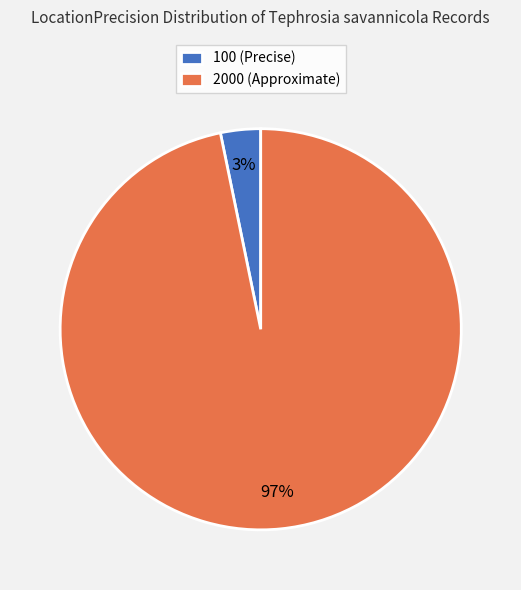

Do 2000 (Approximate) and 100 (Precise) together represent more than half of the pie?

Yes